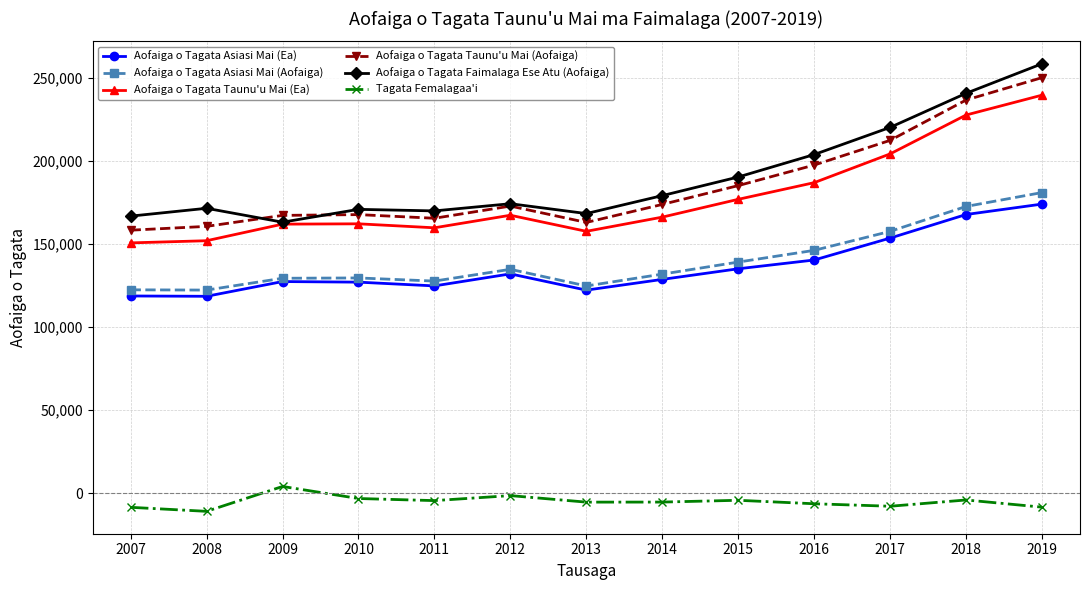

At 2016, list the series in order from smallest to largest.

Tagata Femalagaa'i, Aofaiga o Tagata Asiasi Mai (Ea), Aofaiga o Tagata Asiasi Mai (Aofaiga), Aofaiga o Tagata Taunu'u Mai (Ea), Aofaiga o Tagata Taunu'u Mai (Aofaiga), Aofaiga o Tagata Faimalaga Ese Atu (Aofaiga)